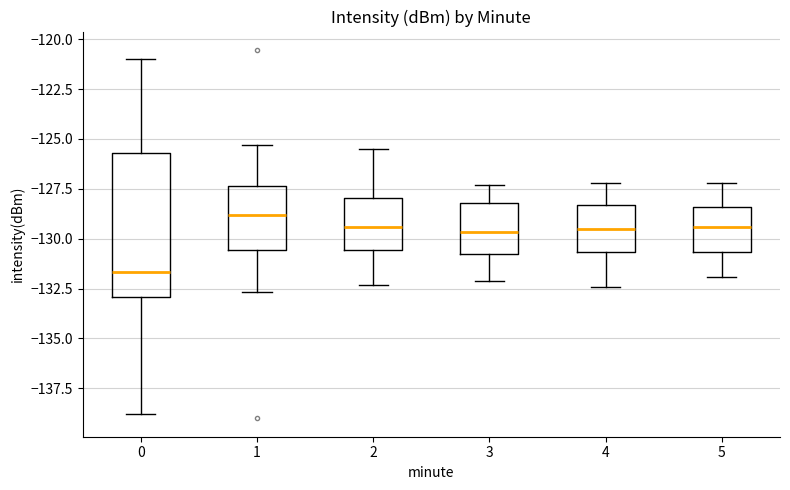

Which box has the lowest median line?

0